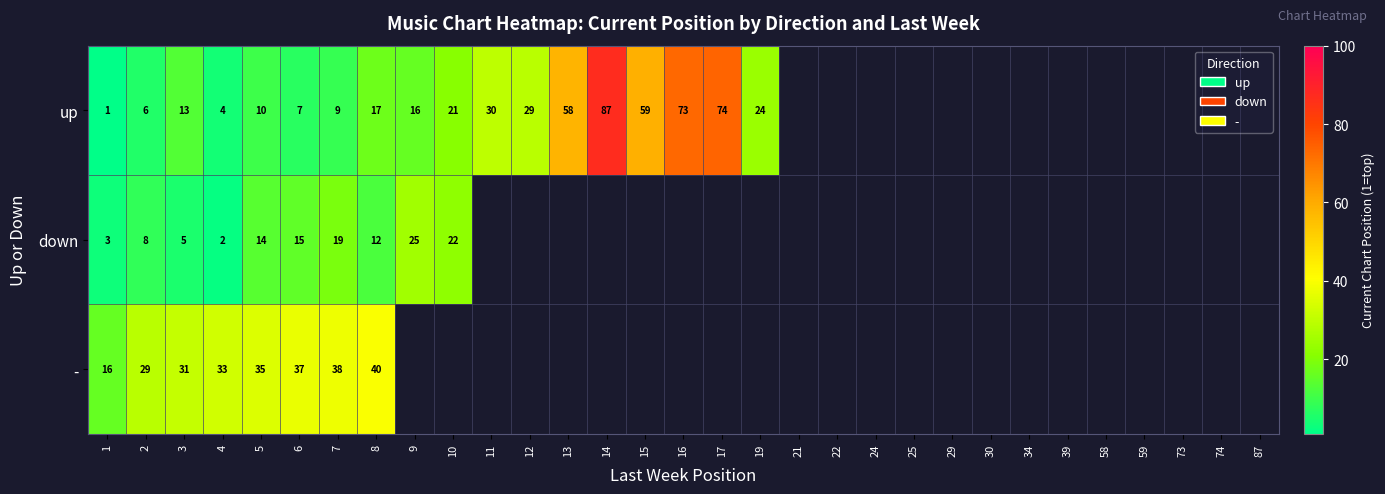

What is the sum of the up values at 2 and 6?

13